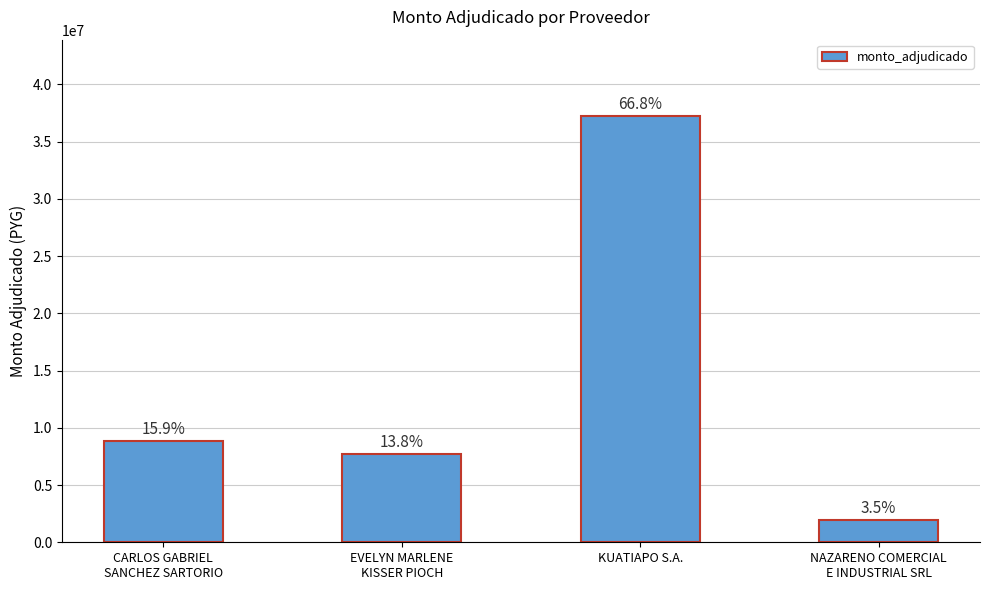

Are the bars horizontal?

No